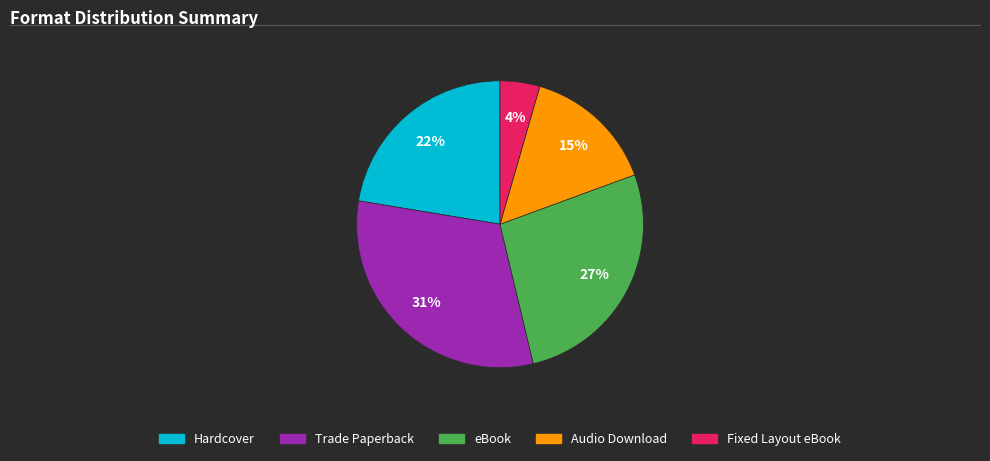

Count the number of slices in the pie.

5